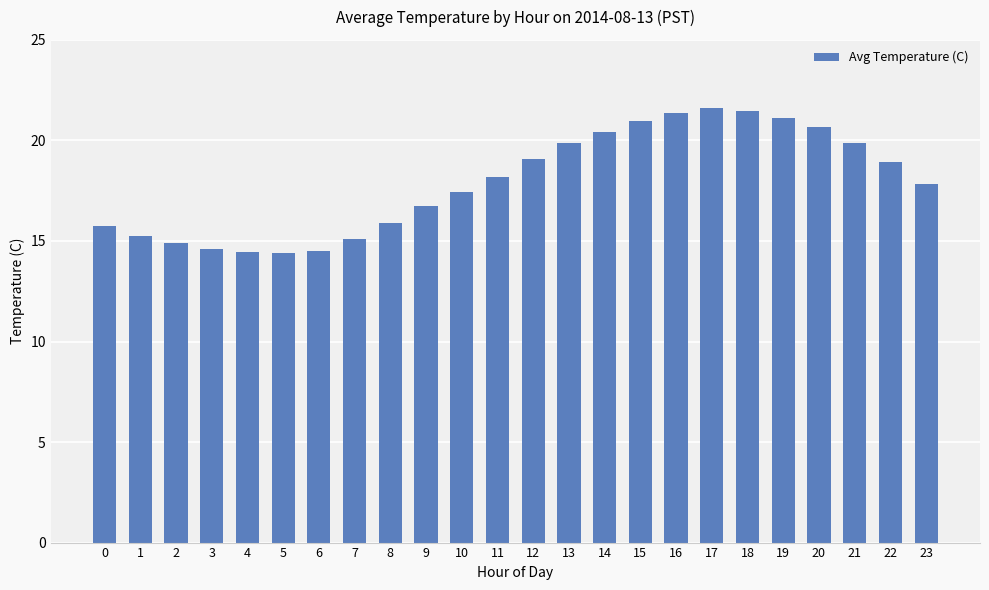

Between 9 and 7, which is larger?

9